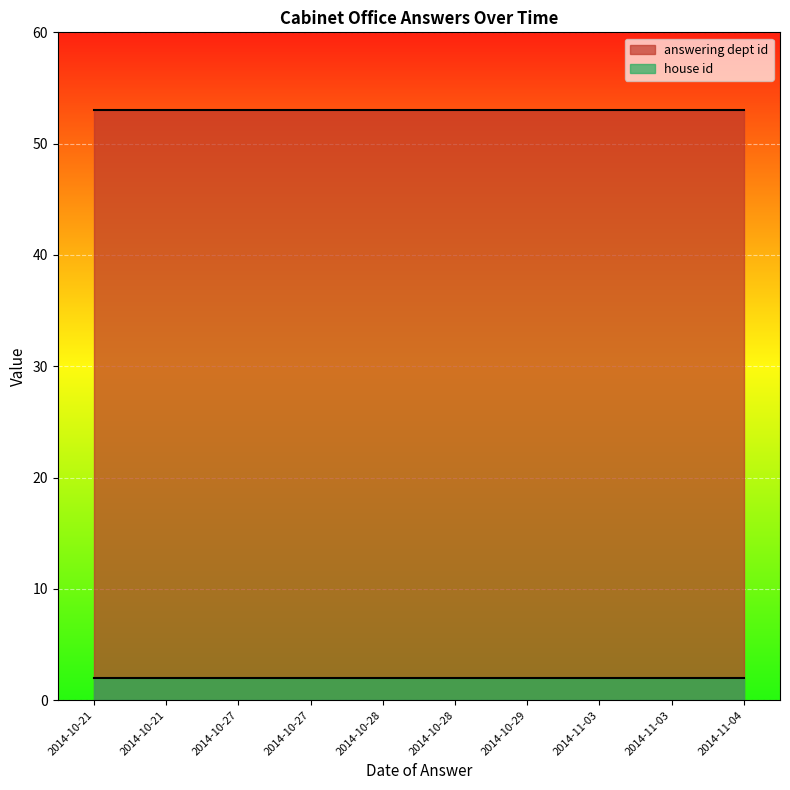

Reading left to right, list all the values displayed in this chart.

answering dept id: 2014-11-03=53	2014-11-03=53	2014-11-04=53	2014-10-21=53	2014-10-28=53	2014-10-29=53	2014-10-21=53	2014-10-28=53	2014-10-27=53	2014-10-27=53
house id: 2014-11-03=2	2014-11-03=2	2014-11-04=2	2014-10-21=2	2014-10-28=2	2014-10-29=2	2014-10-21=2	2014-10-28=2	2014-10-27=2	2014-10-27=2